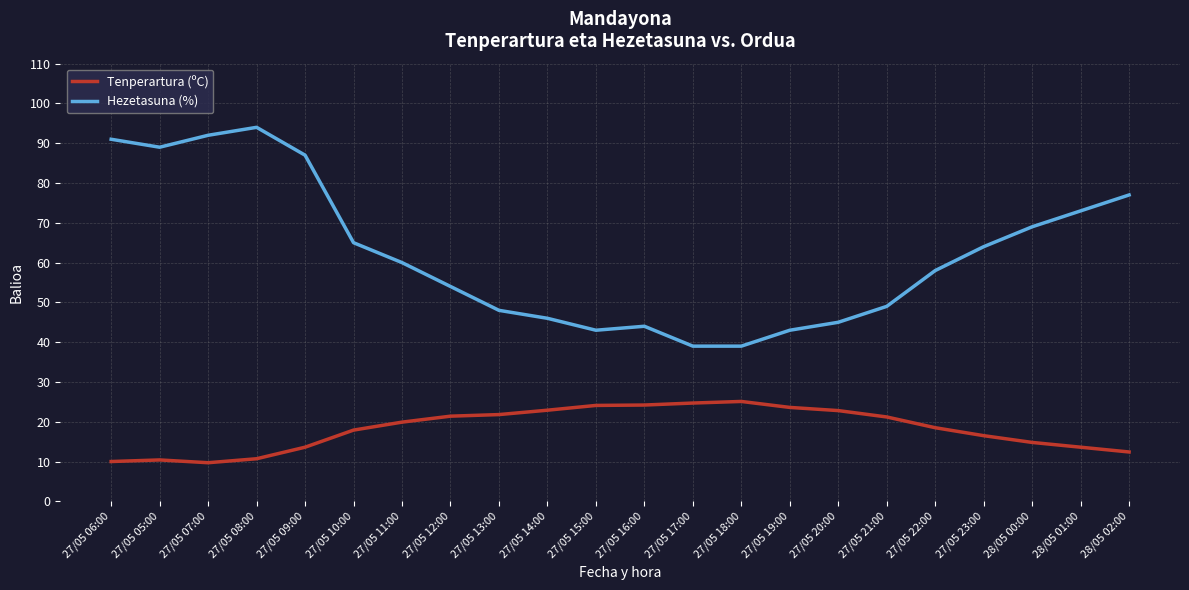

Is it true that Hezetasuna (%) equals 92.0 at 27/05 07:00?

True